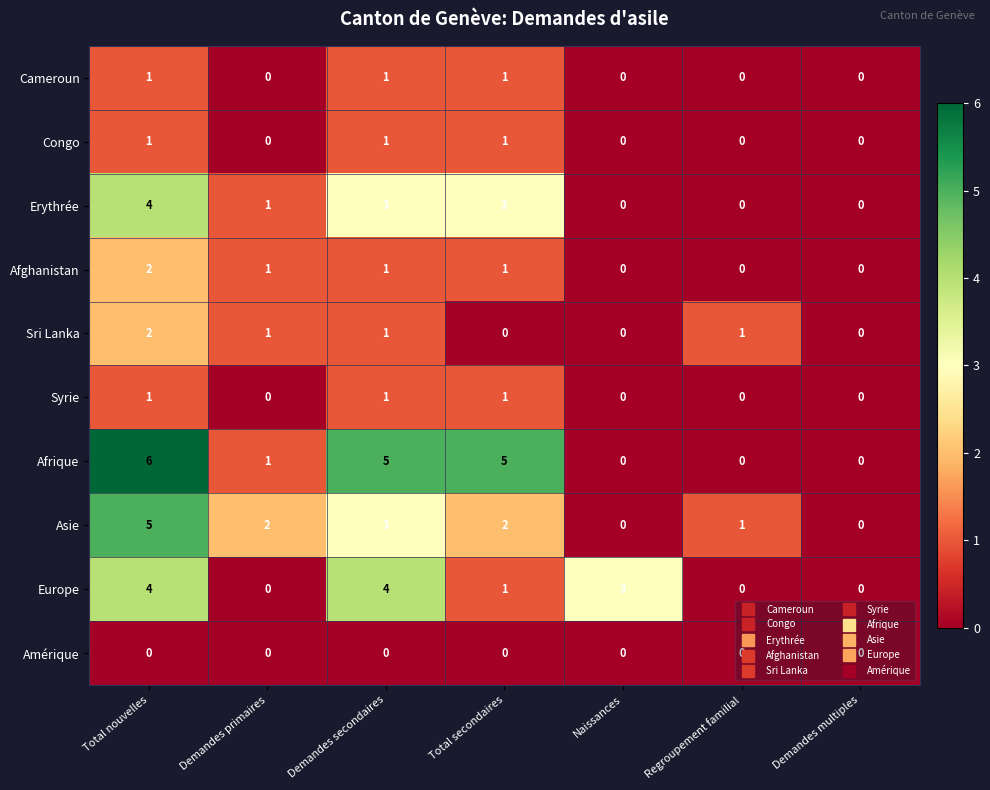

How many Erythrée values are between 0 and 3?

6